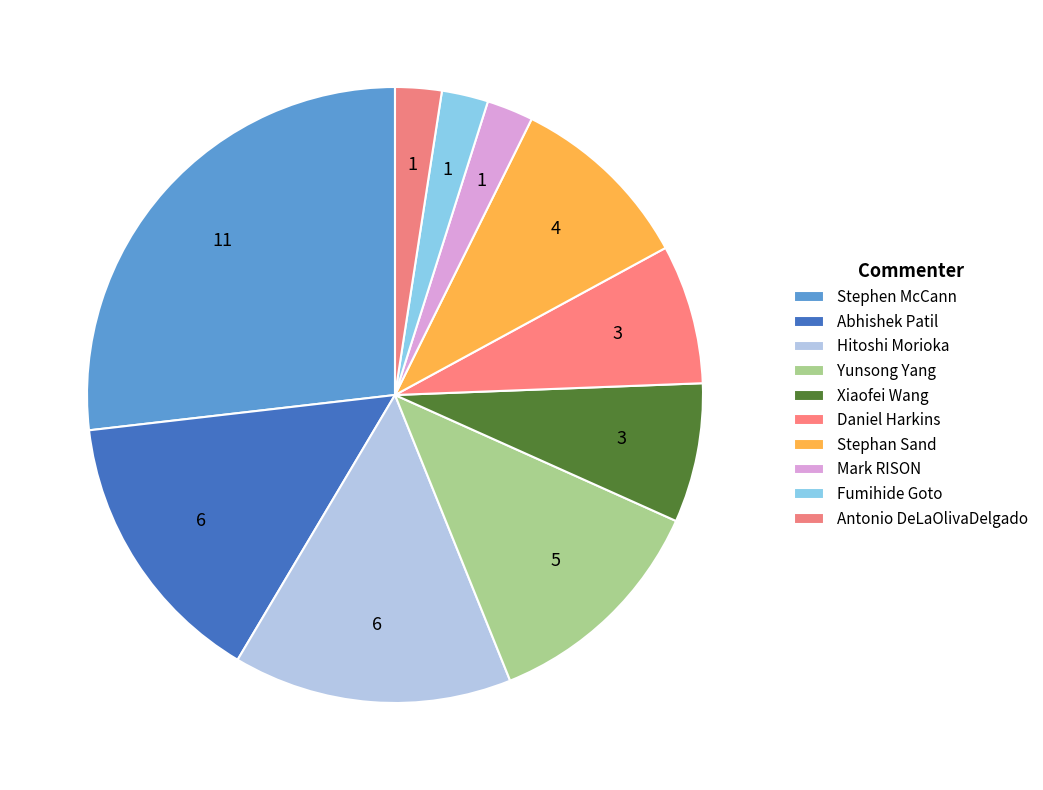

How many segments does this pie chart have?

10